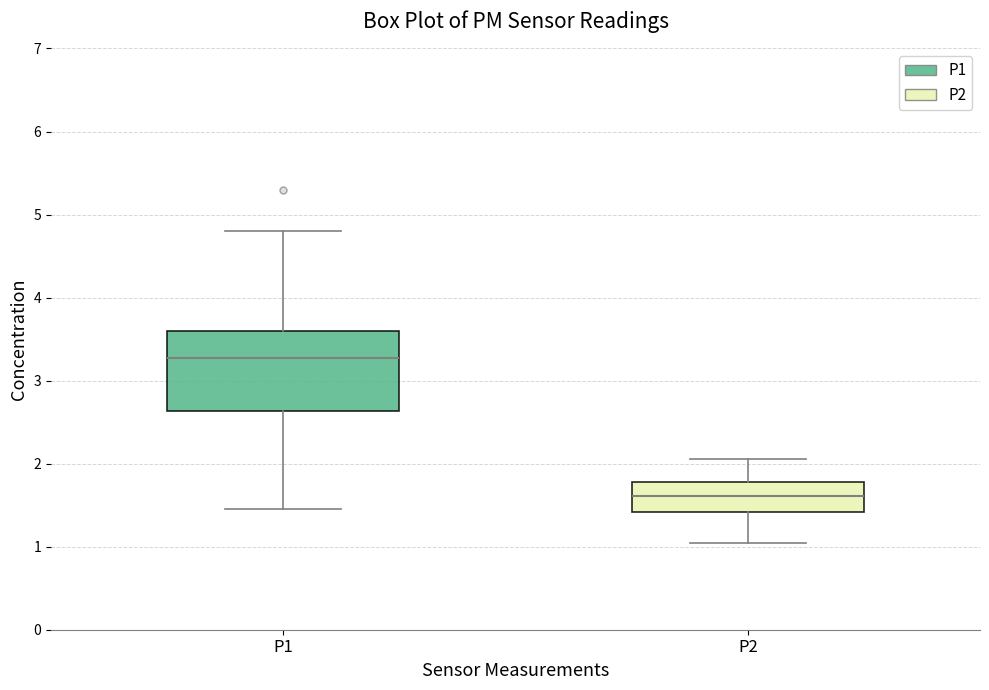

Reading left to right, read every box against the y-axis: the position of its median line, the range the box covers, and the ends of its whiskers. The values are not printed on the chart, so give them approximately, as read against the axis.

P1: median 3.3, box 2.6 to 3.6, whiskers 1.5 to 4.8
P2: median 1.6, box 1.4 to 1.8, whiskers 1.1 to 2.1